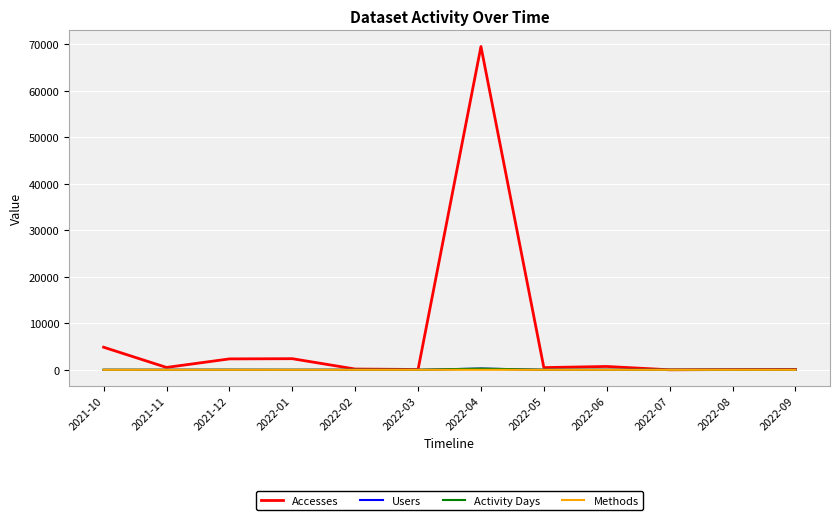

What value does the Activity Days series have at 2021-11, to the nearest 5?

5